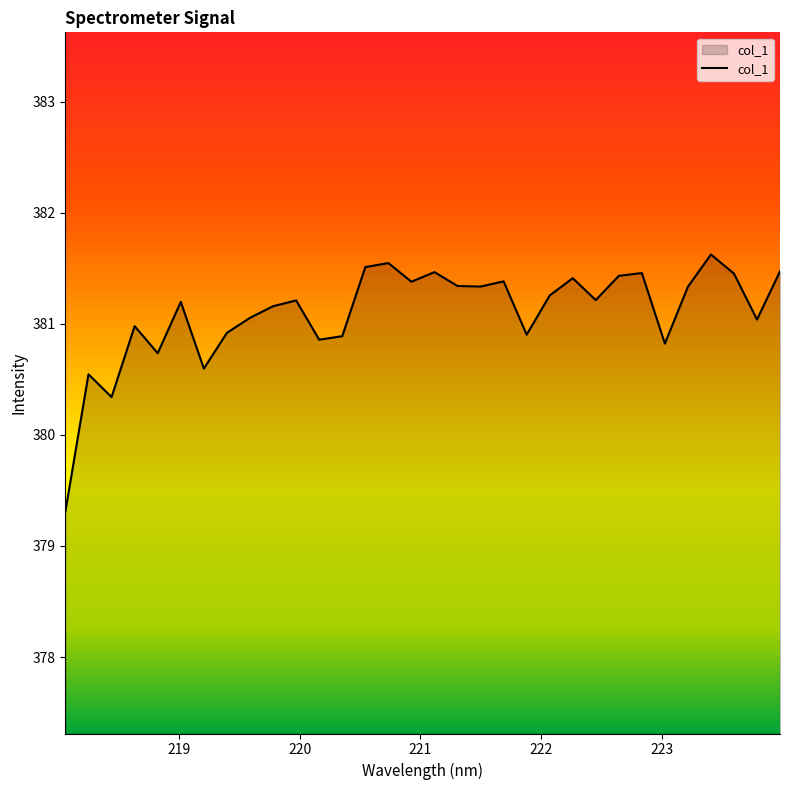

What is the greatest value displayed?

381.6